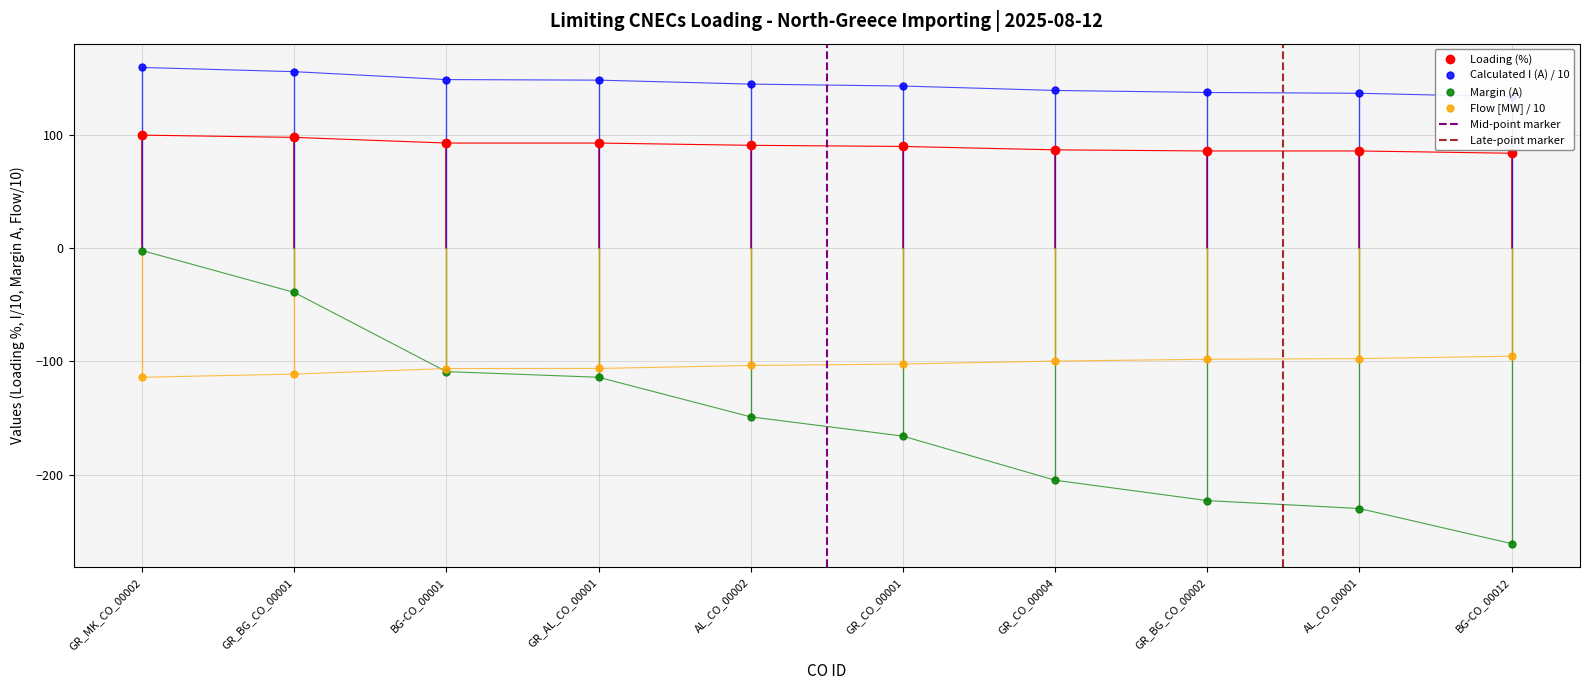

What are all the series names shown in the legend?

Loading (%), Calculated I (A), Margin (A), Flow [MW]